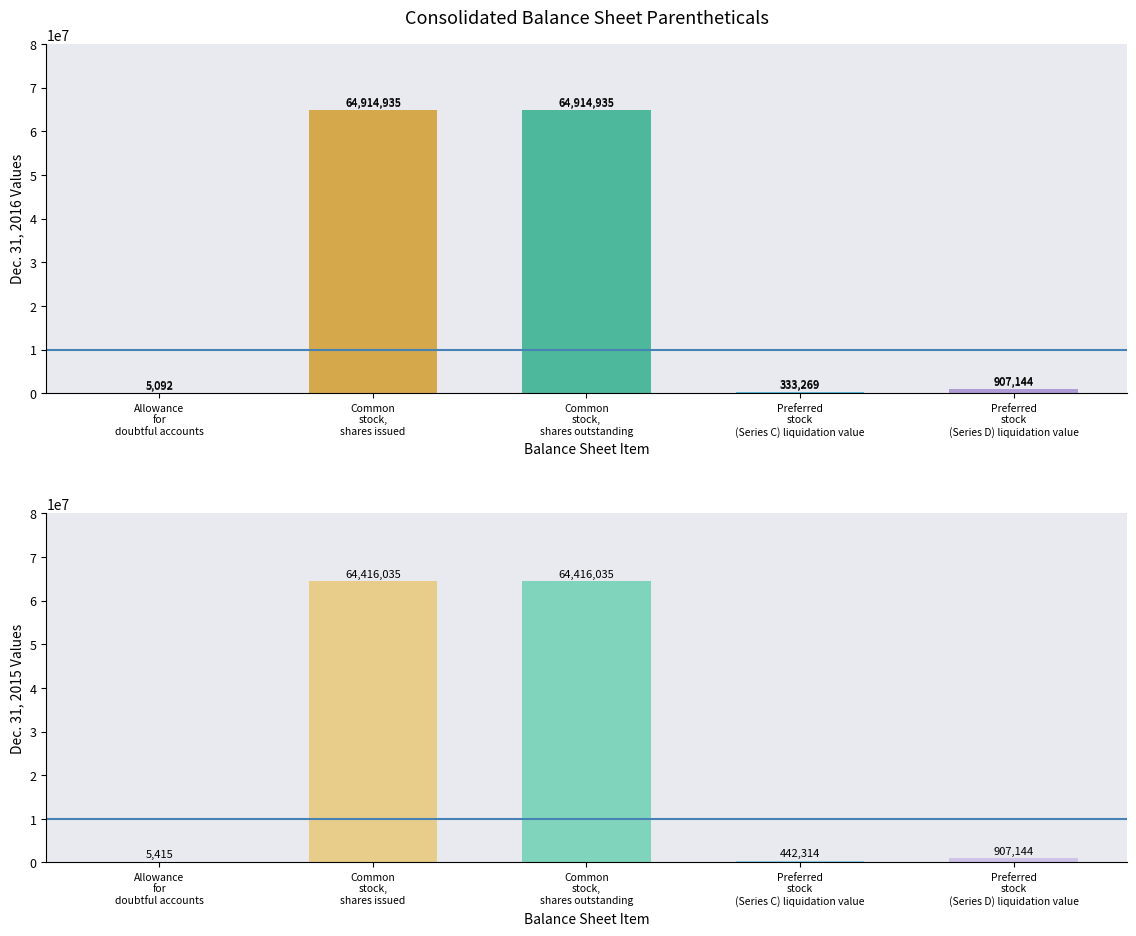

How many data points in Dec. 31, 2015 are less than 907144?

2